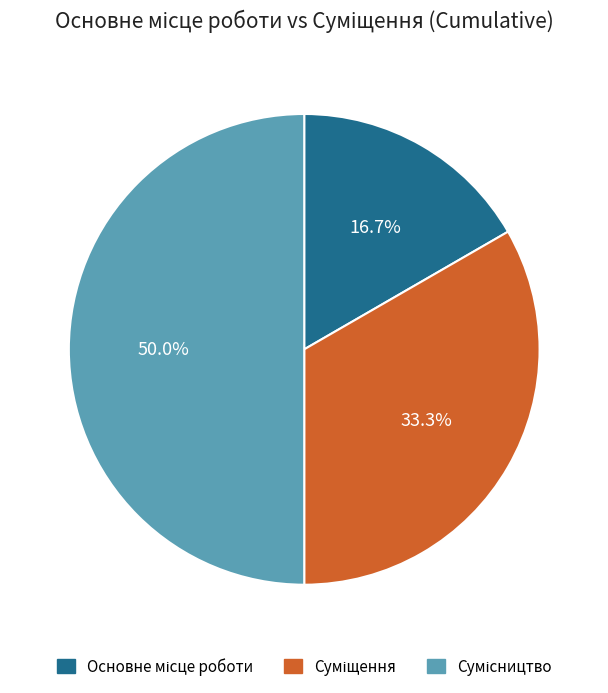

Count the number of slices in the pie.

3